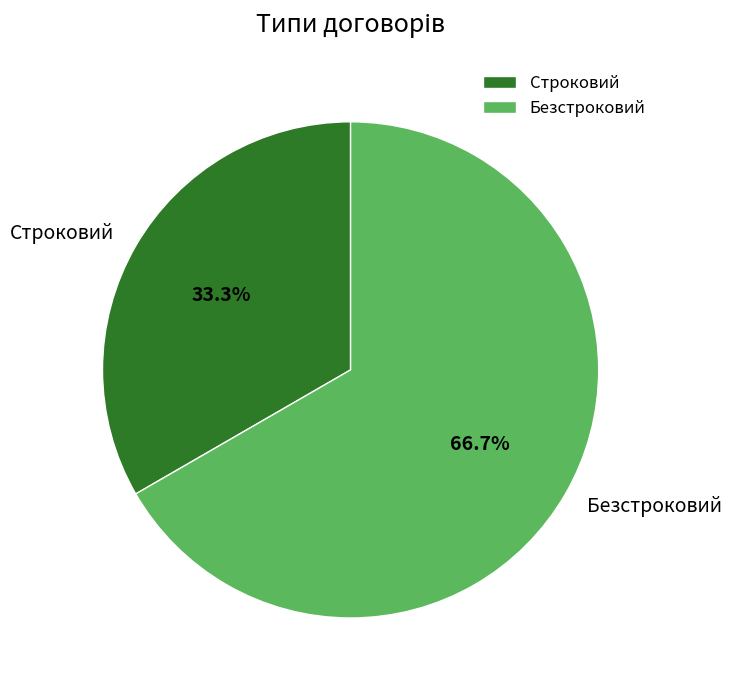

Which has a higher value, Строковий or Безстроковий?

Безстроковий